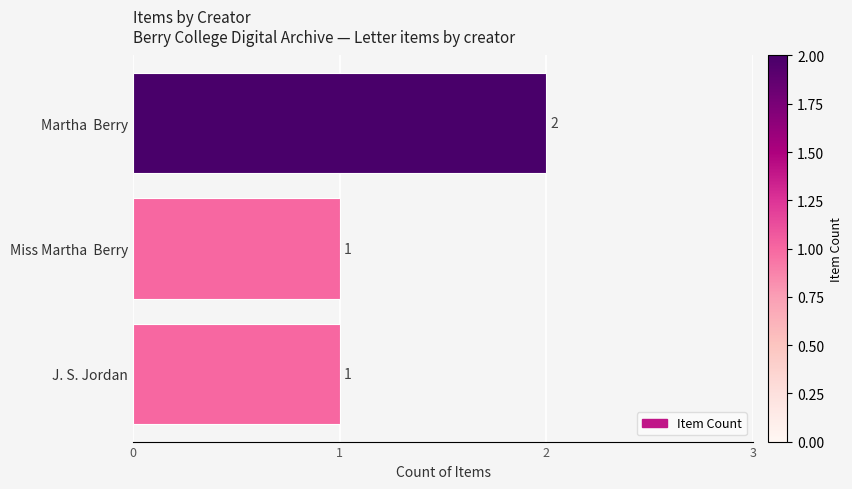

Which category has the highest value across all series?

Martha  Berry